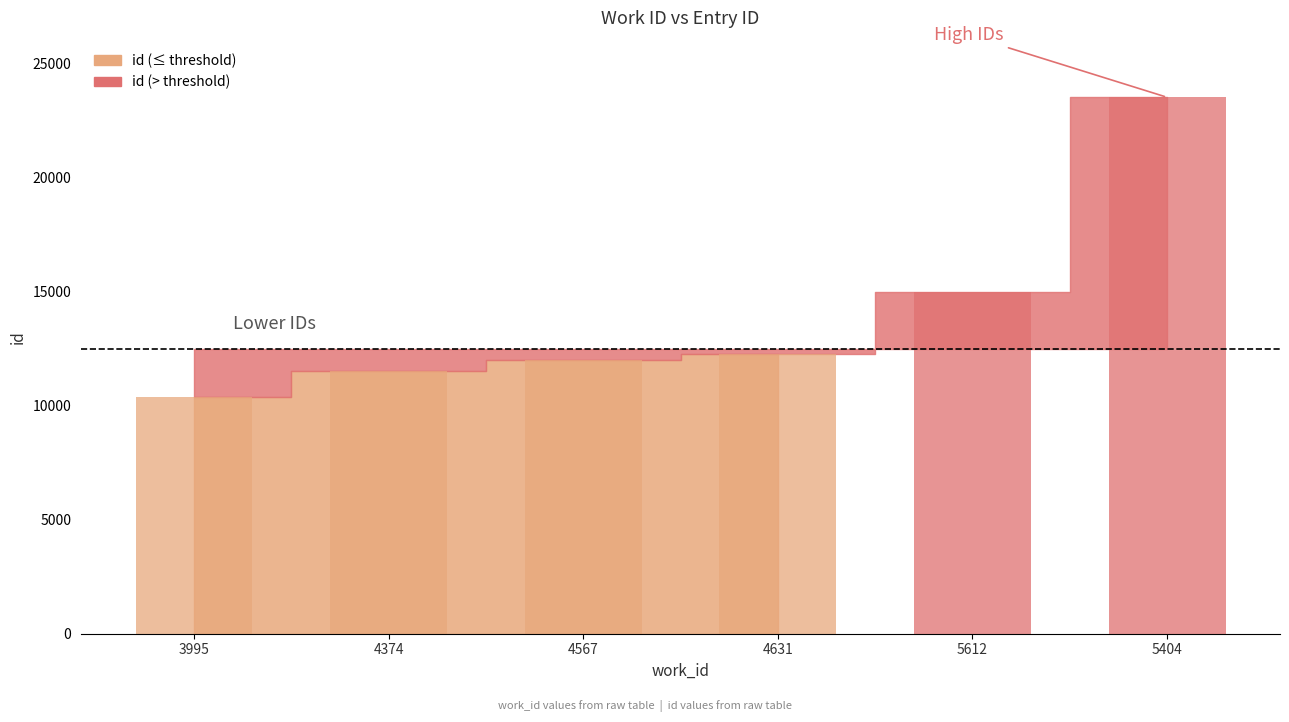

What is the ratio of the value at 4631 to the value at 5612?

0.8